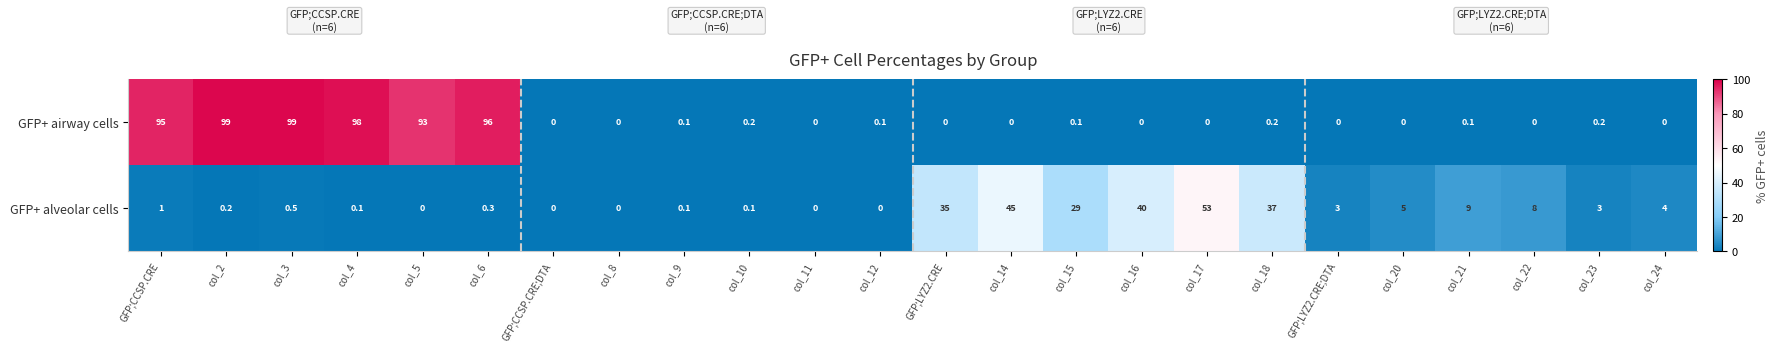

How many positive values does the GFP+ airway cells series have?

13